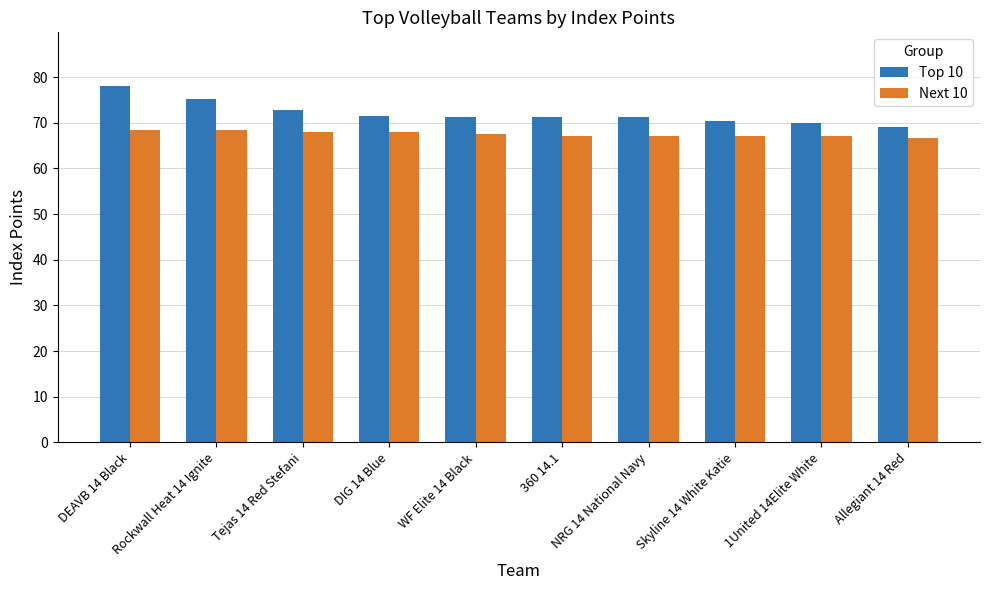

What is the value of the Next 10 bar at the 3rd from the left?

67.9